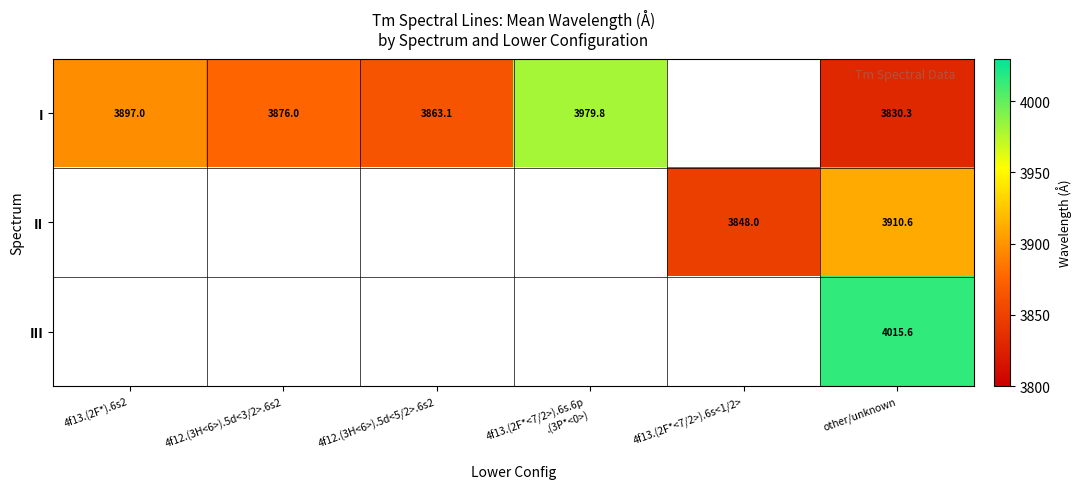

True or false: I has a value of 3863.1 at 4f12.(3H<6>).5d<5/2>.6s2.

True